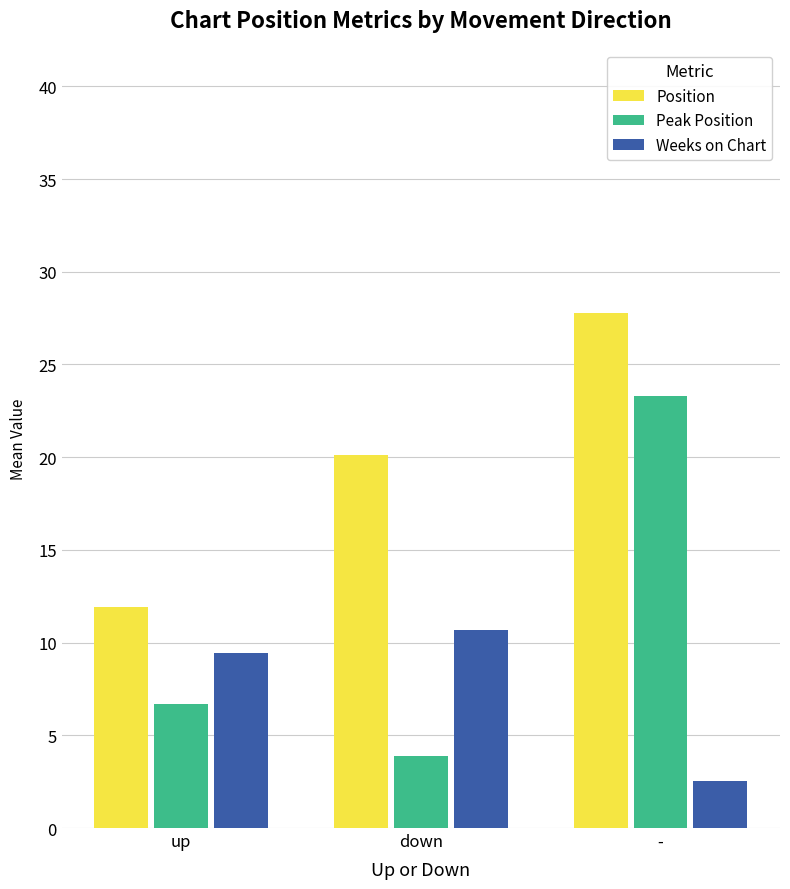

Reading right to left, transcribe all the data shown in this chart.

Position: 27.8	20.1	11.9
Peak Position: 23.3	3.9	6.7
Weeks on Chart: 2.5	10.7	9.4